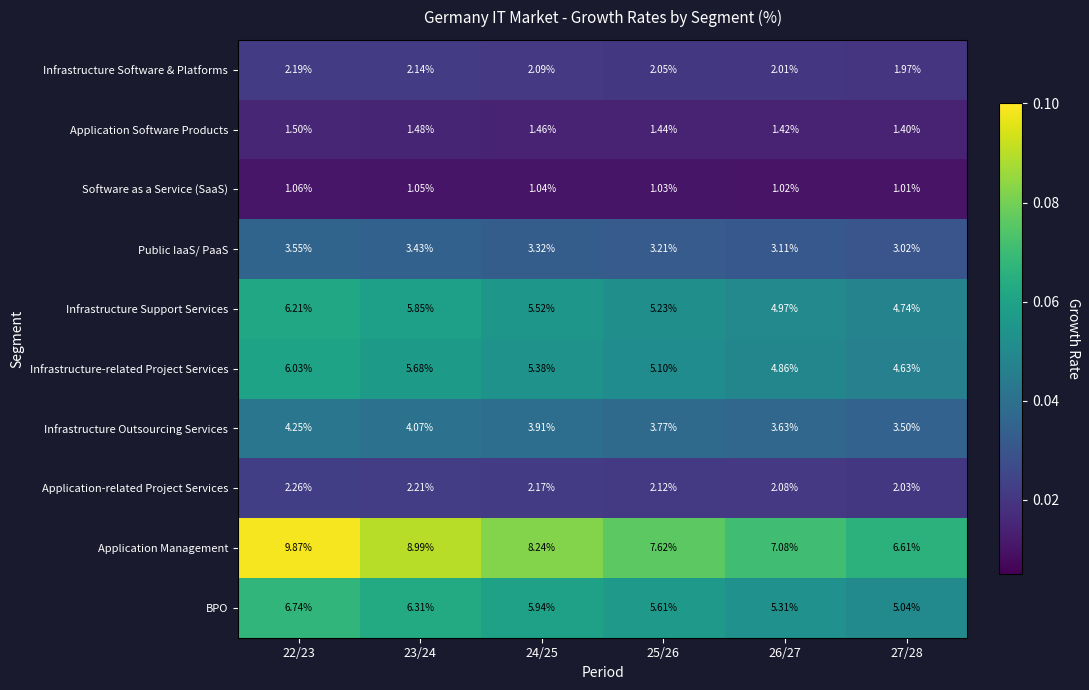

At which category does the chart reach its minimum across all series?

27/28